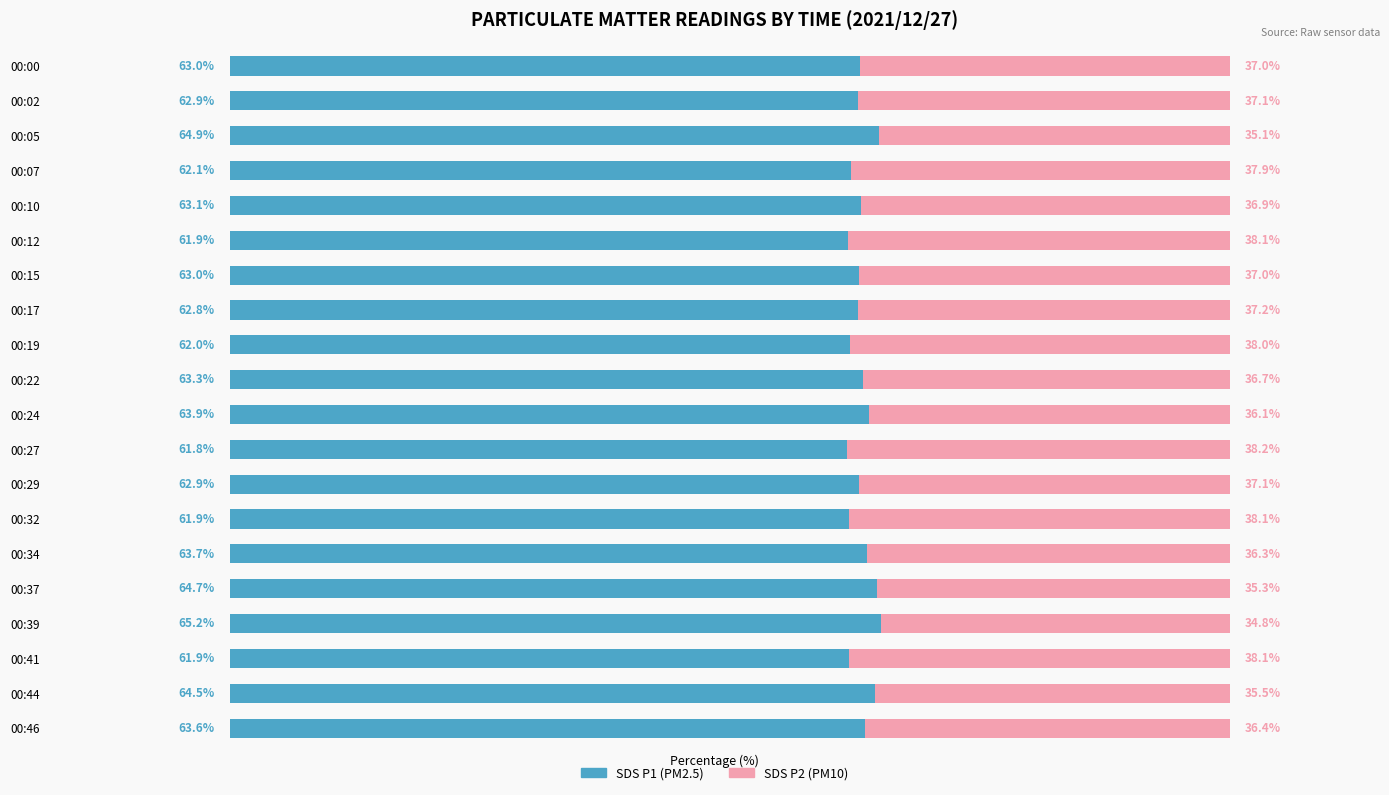

At which label does SDS P1 (PM2.5) reach its peak?

00:39